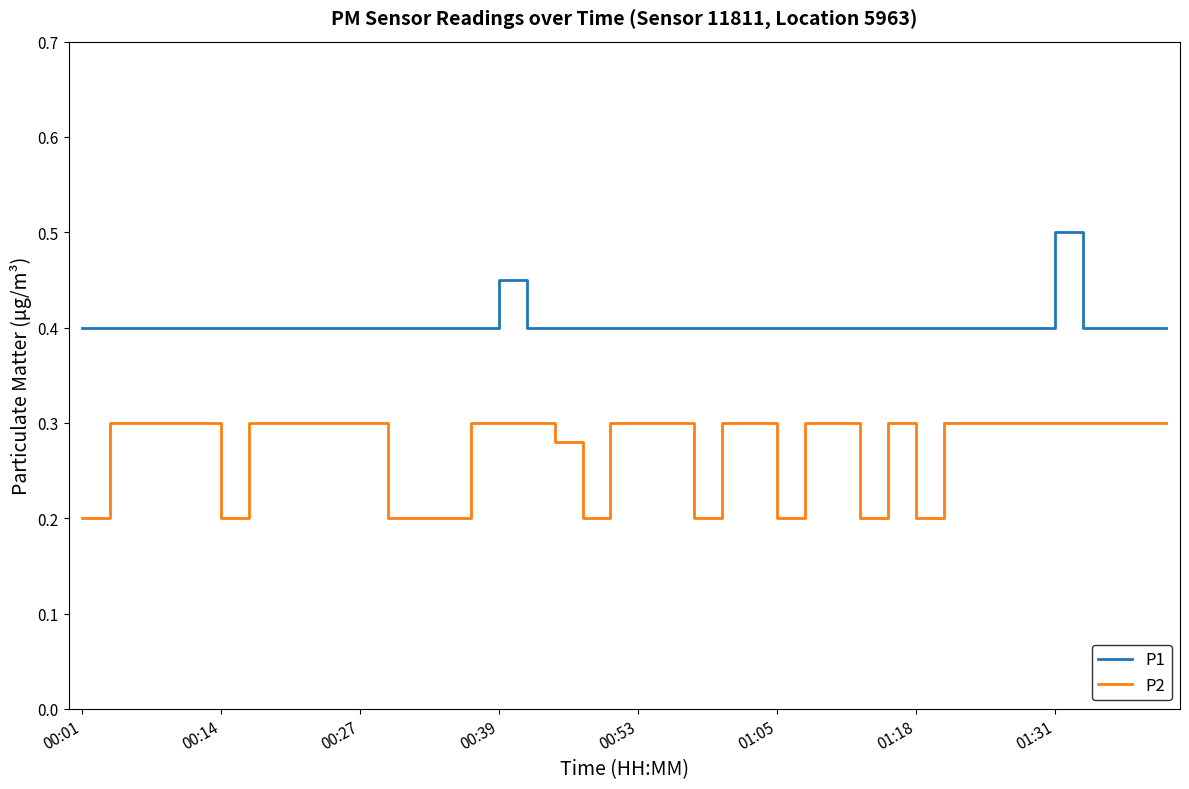

Rank the series by their maximum value, from lowest to highest.

P2, P1